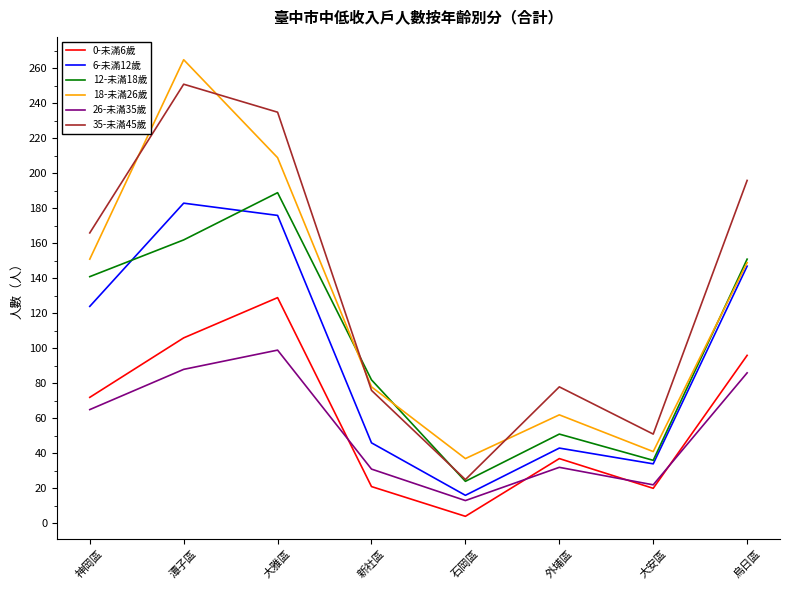

Which series changed the most between 大雅區 and 石岡區?

35-未滿45歲